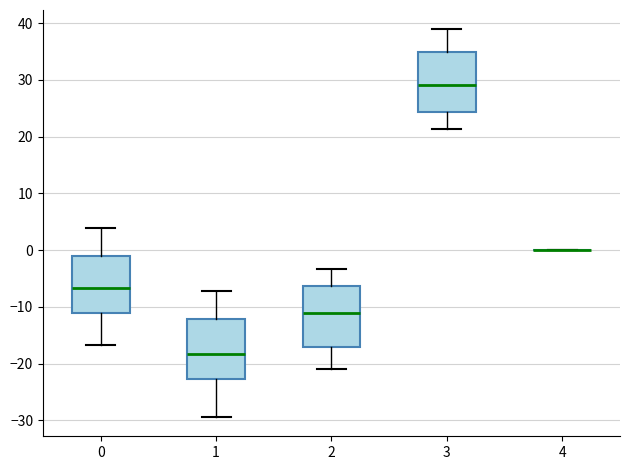

Reading left to right, transcribe this box plot: for each box, give where its median line is, the range the box spans, and where its two whiskers end, as read against the y-axis. The values are not printed on the chart, so give them approximately, as read against the axis.

0: median -7, box -11 to -1, whiskers -17 to 4
1: median -18, box -23 to -12, whiskers -29 to -7
2: median -11, box -17 to -6, whiskers -21 to -3
3: median 29, box 24 to 35, whiskers 21 to 39
4: box collapsed to a line at 0, whiskers 0 to 0